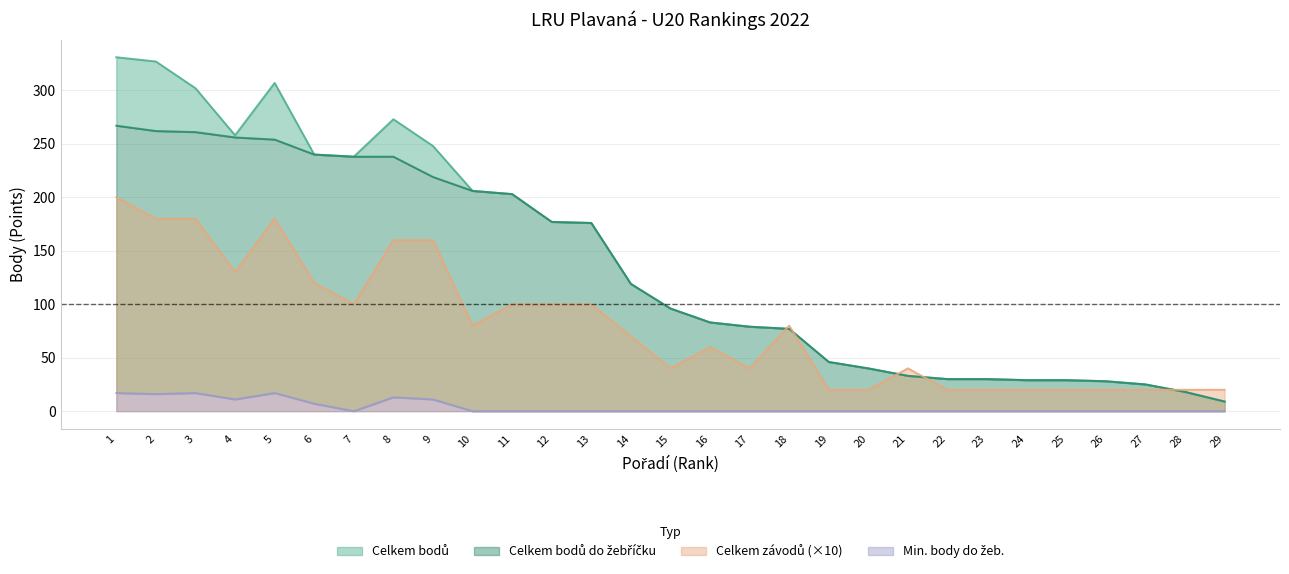

Does the chart display data point markers on the line(s)?

No